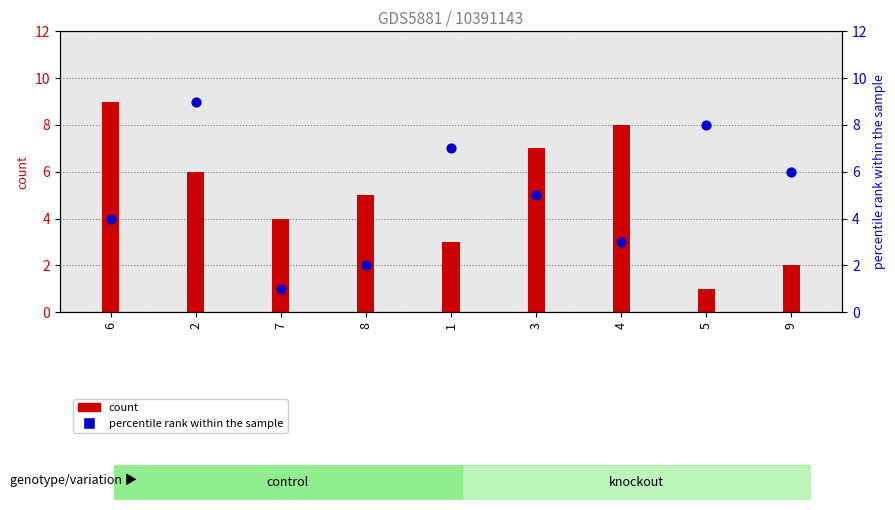

What is the ratio of the value at 9 to the value at 3?

1.2